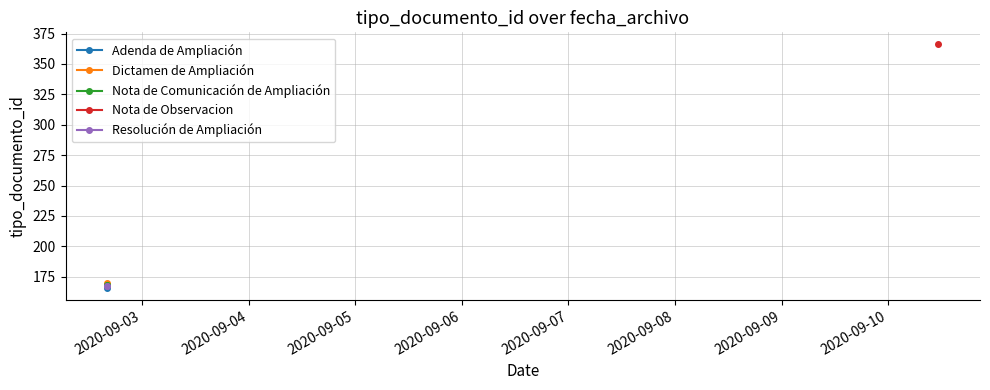

At 2020-09-03, list the series in order from smallest to largest.

Resolución de Ampliación, Nota de Comunicación de Ampliación